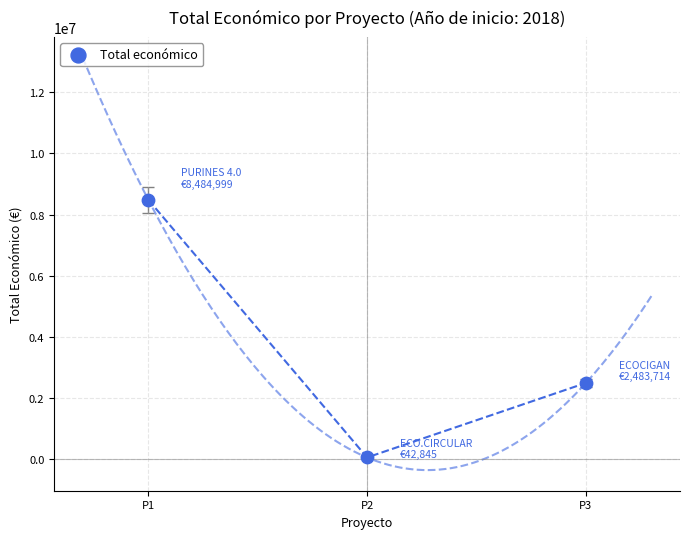

What Y value in the scatter plot is closest to 4263922?

2483714